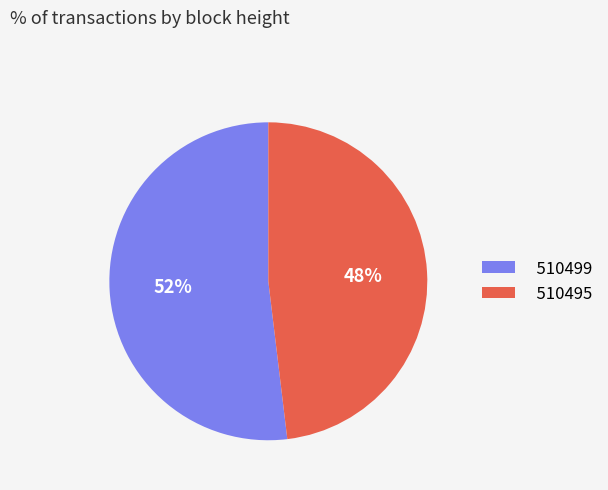

What is the ratio of the value at 510499 to the value at 510495?

1.1